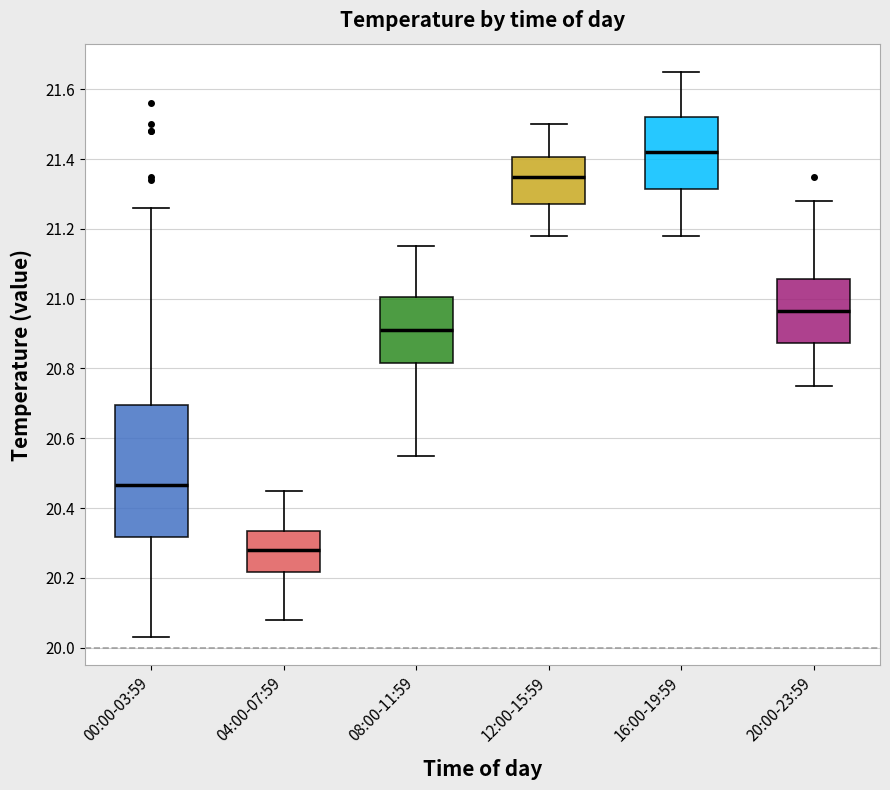

Which box has the lowest median line?

04:00-07:59